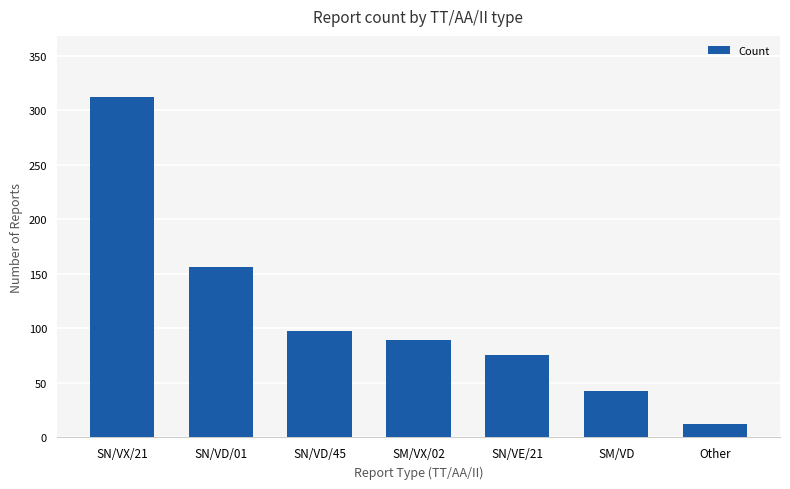

Rank the categories by value from lowest to highest.

Other, SM/VD, SN/VE/21, SM/VX/02, SN/VD/45, SN/VD/01, SN/VX/21